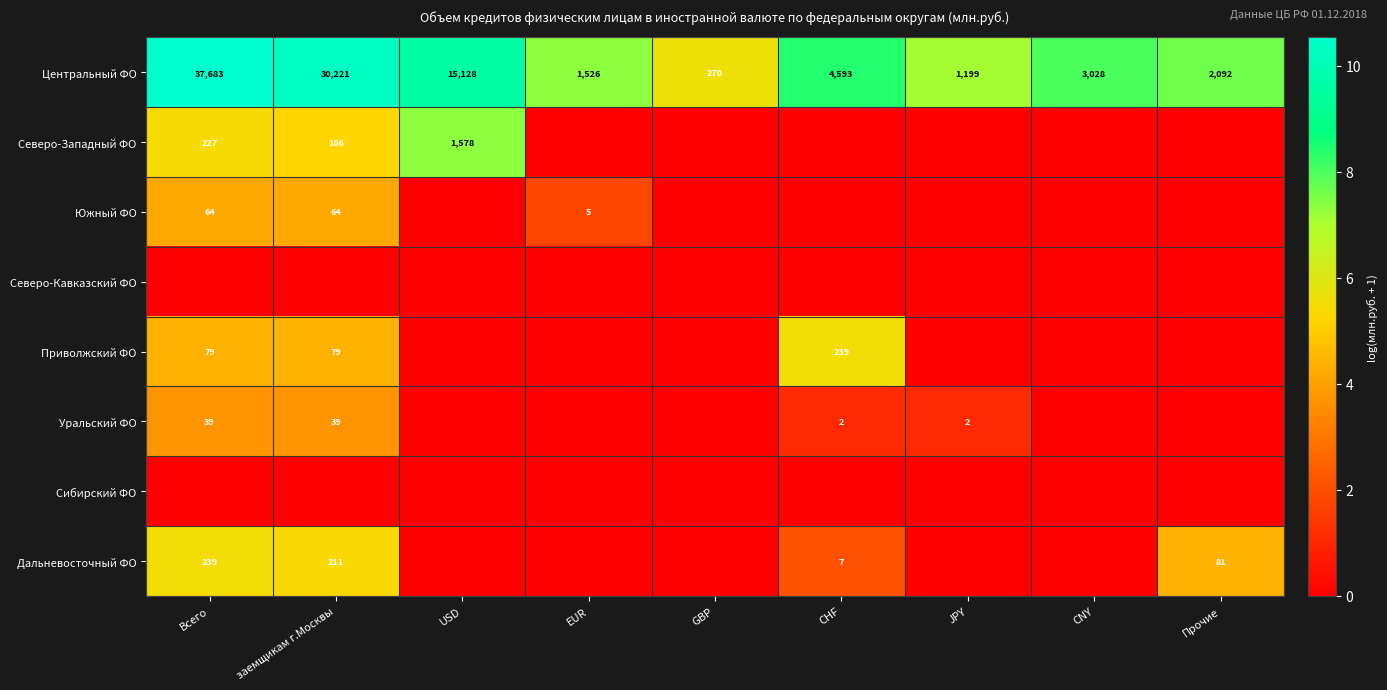

Is it true that Северо-Западный ФО equals 186 at заемщикам г.Москвы?

True